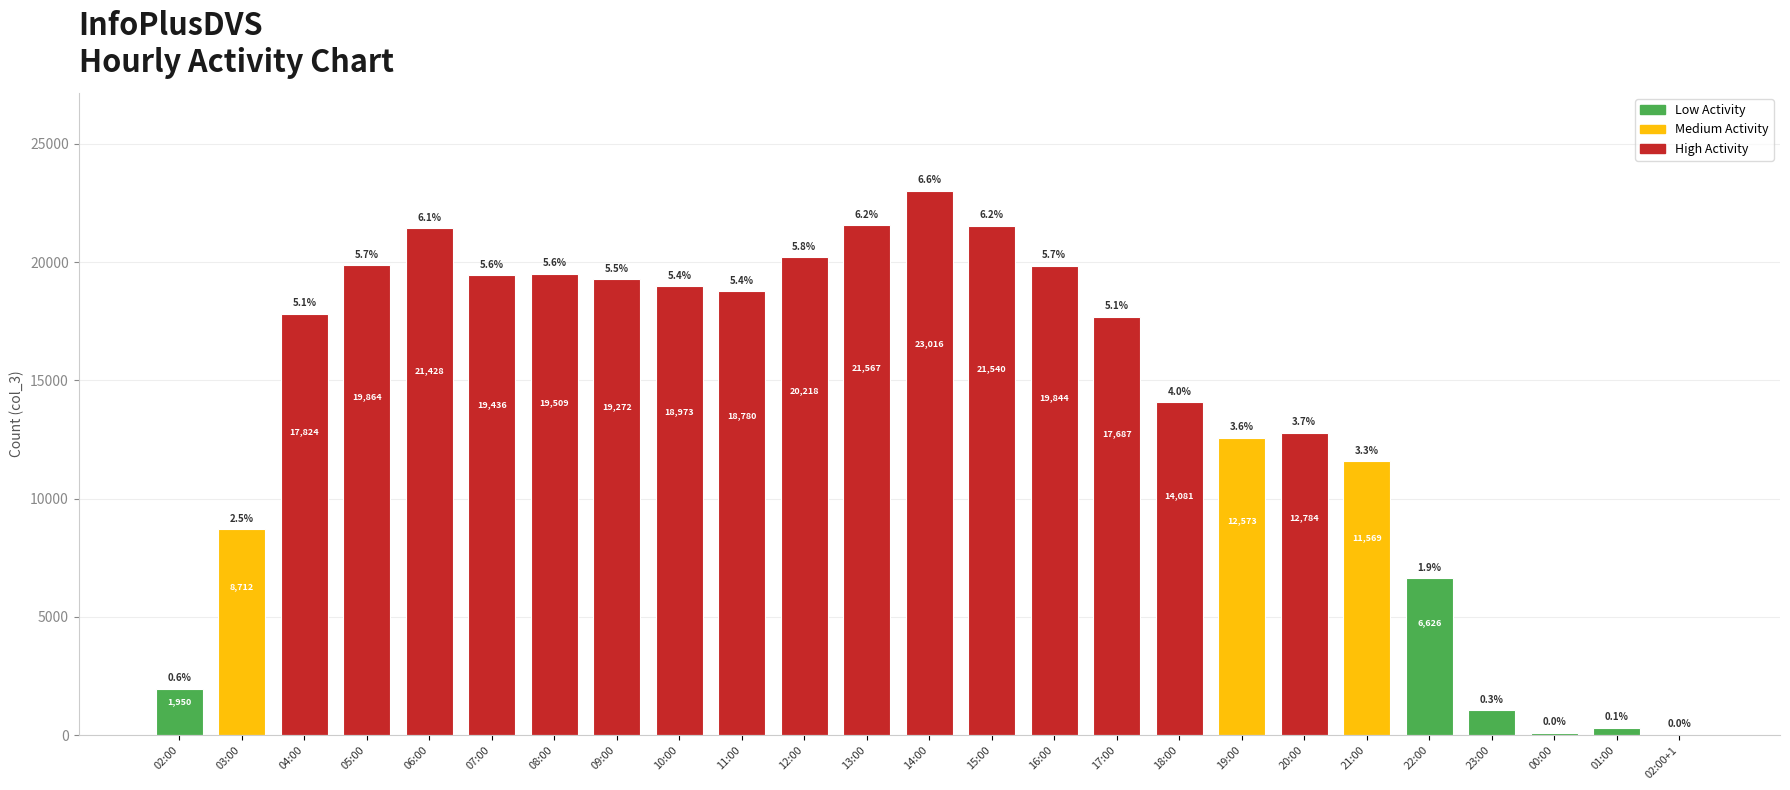

Are the bars horizontal?

No